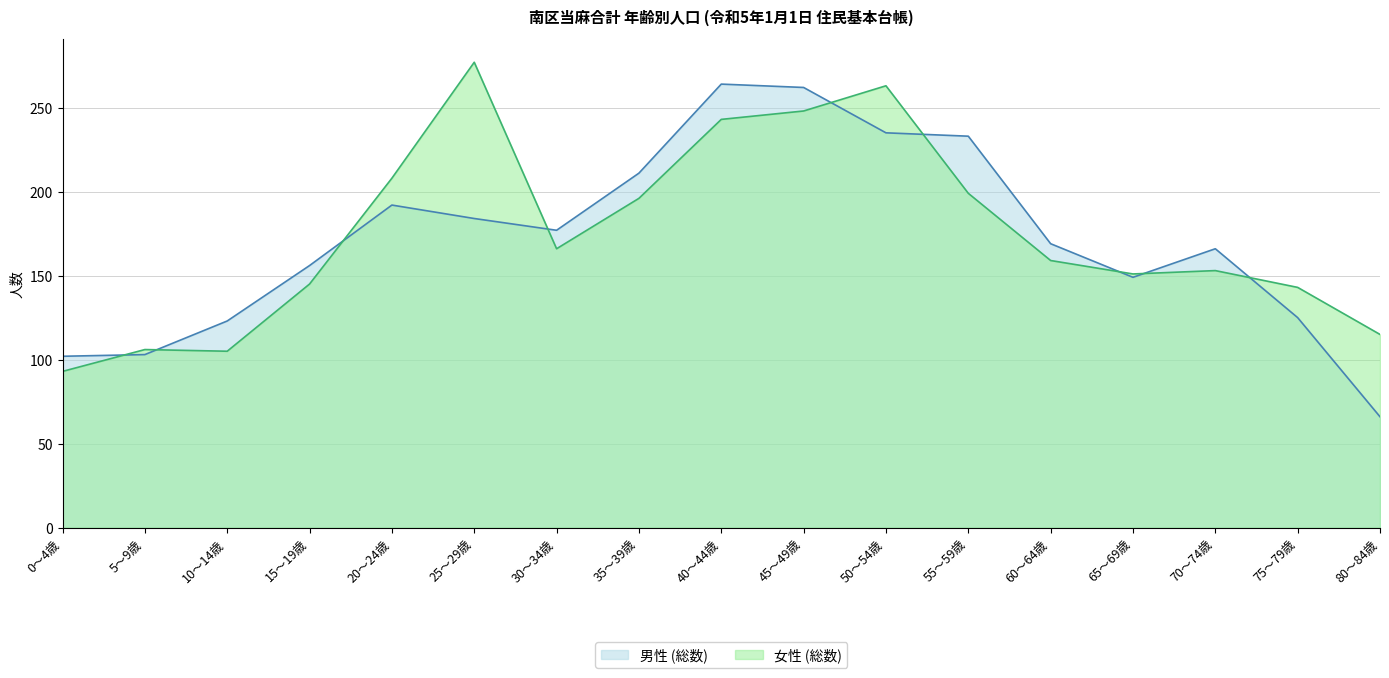

True or false: 男性 (総数) and 女性 (総数) intersect in this chart.

True